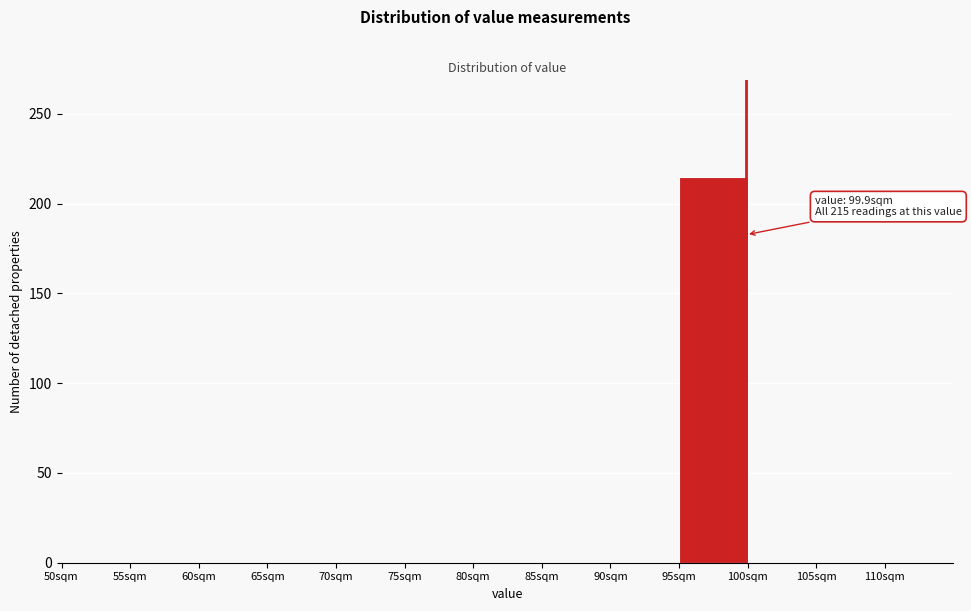

Which range on the x-axis has the tallest bar?

95 to 100